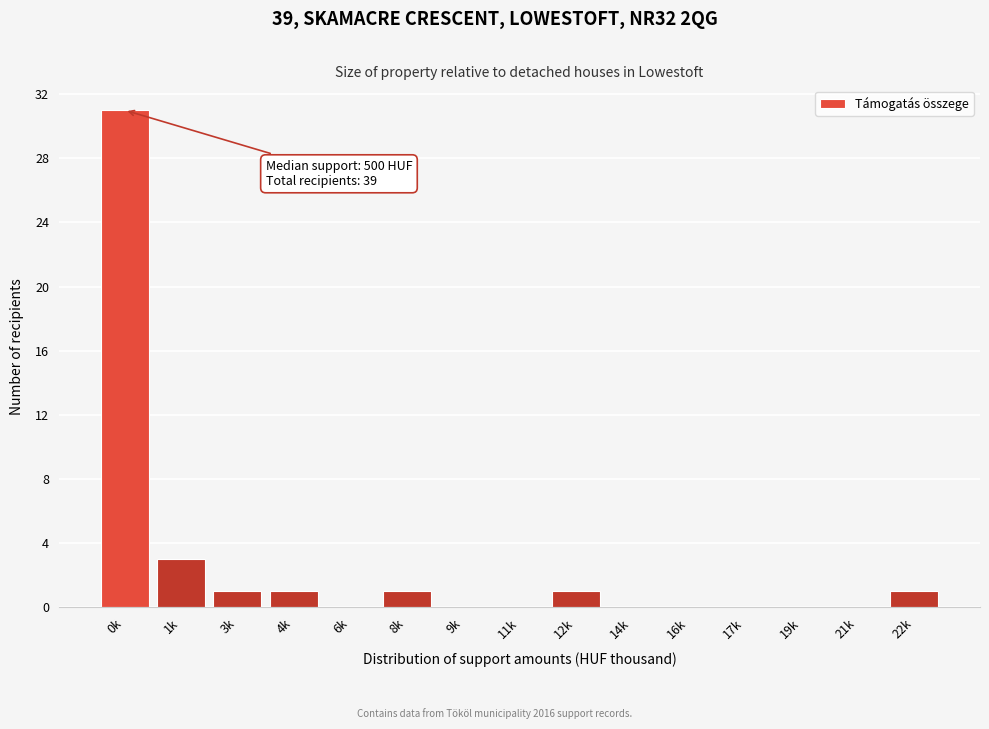

Reading left to right, list all the values displayed in this chart.

0k=31	1k=3	3k=1	4k=1	6k=0	8k=1	9k=0	11k=0	12k=1	14k=0	16k=0	17k=0	19k=0	21k=0	22k=1